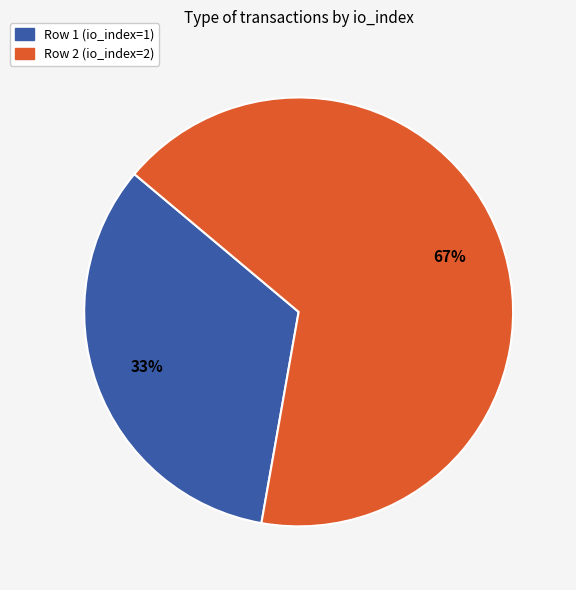

Is it true that Row 2 (io_index=2) is 67% of the pie?

True